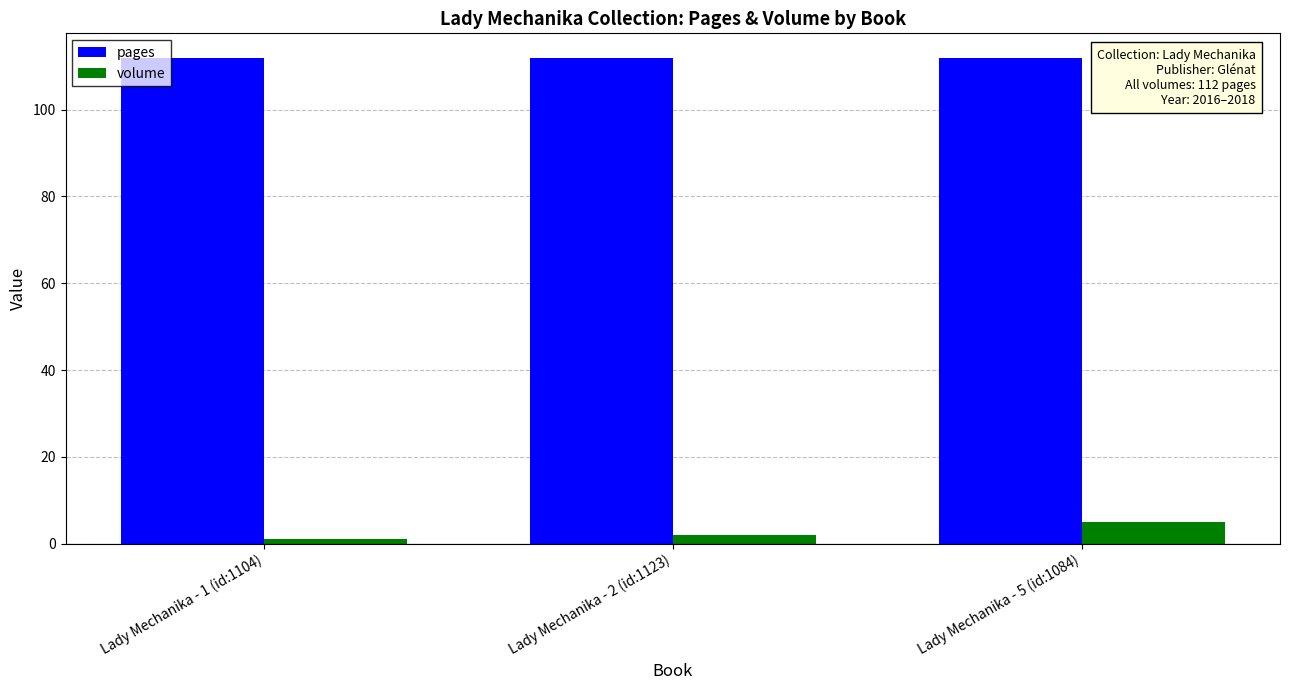

The volume series shows 5 at Lady Mechanika - 5 (id:1084). True or false?

True